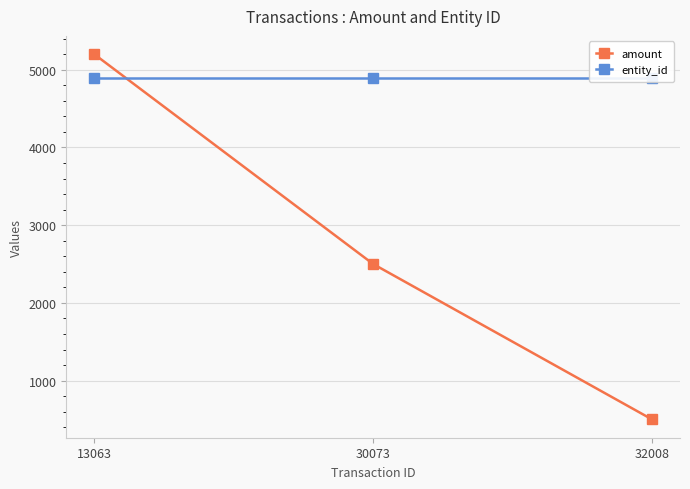

What are all the series names shown in the legend?

amount, entity_id